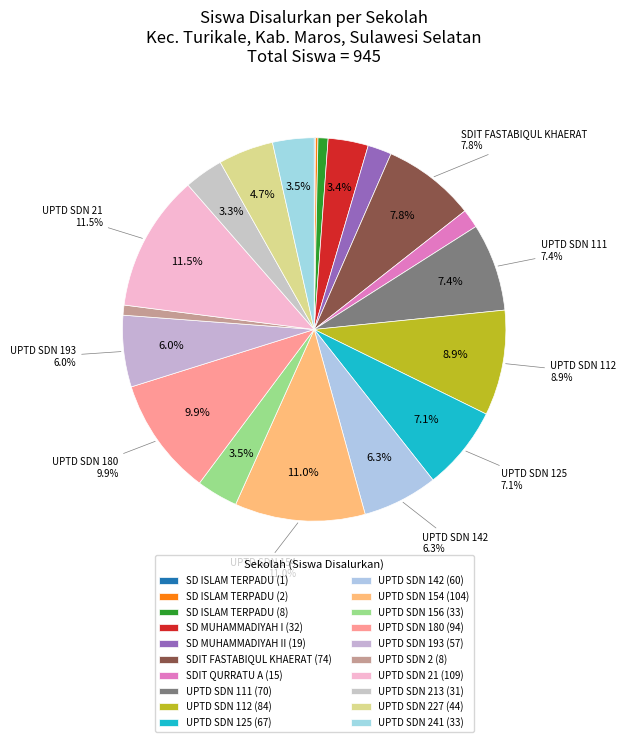

Does UPTD SDN 111 INPRES POLEJIWA represent more than half of the total?

No